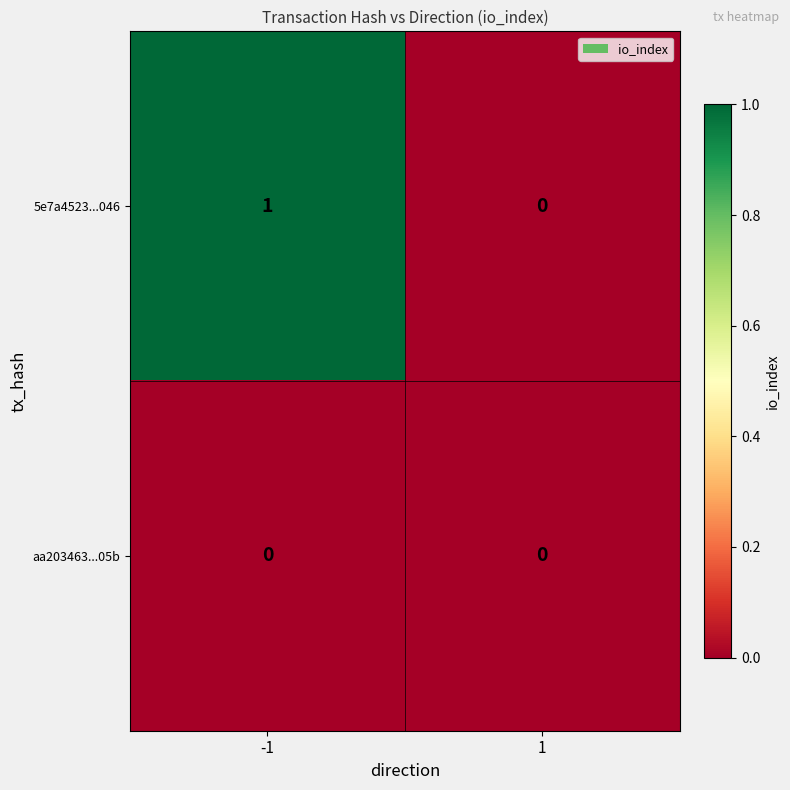

Count the number of categories in the chart.

2